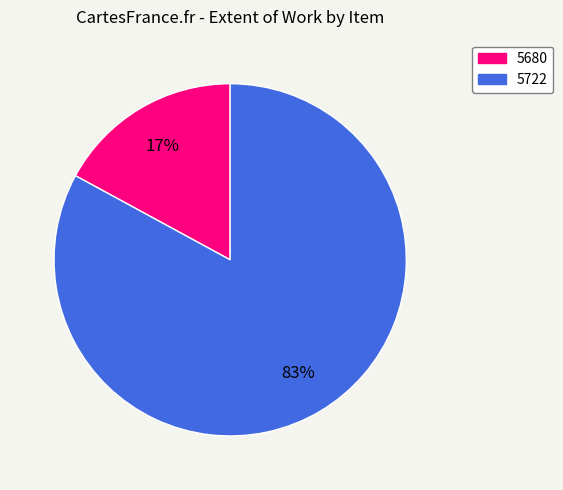

What is the ratio of the value at 5722 to the value at 5680?

4.9